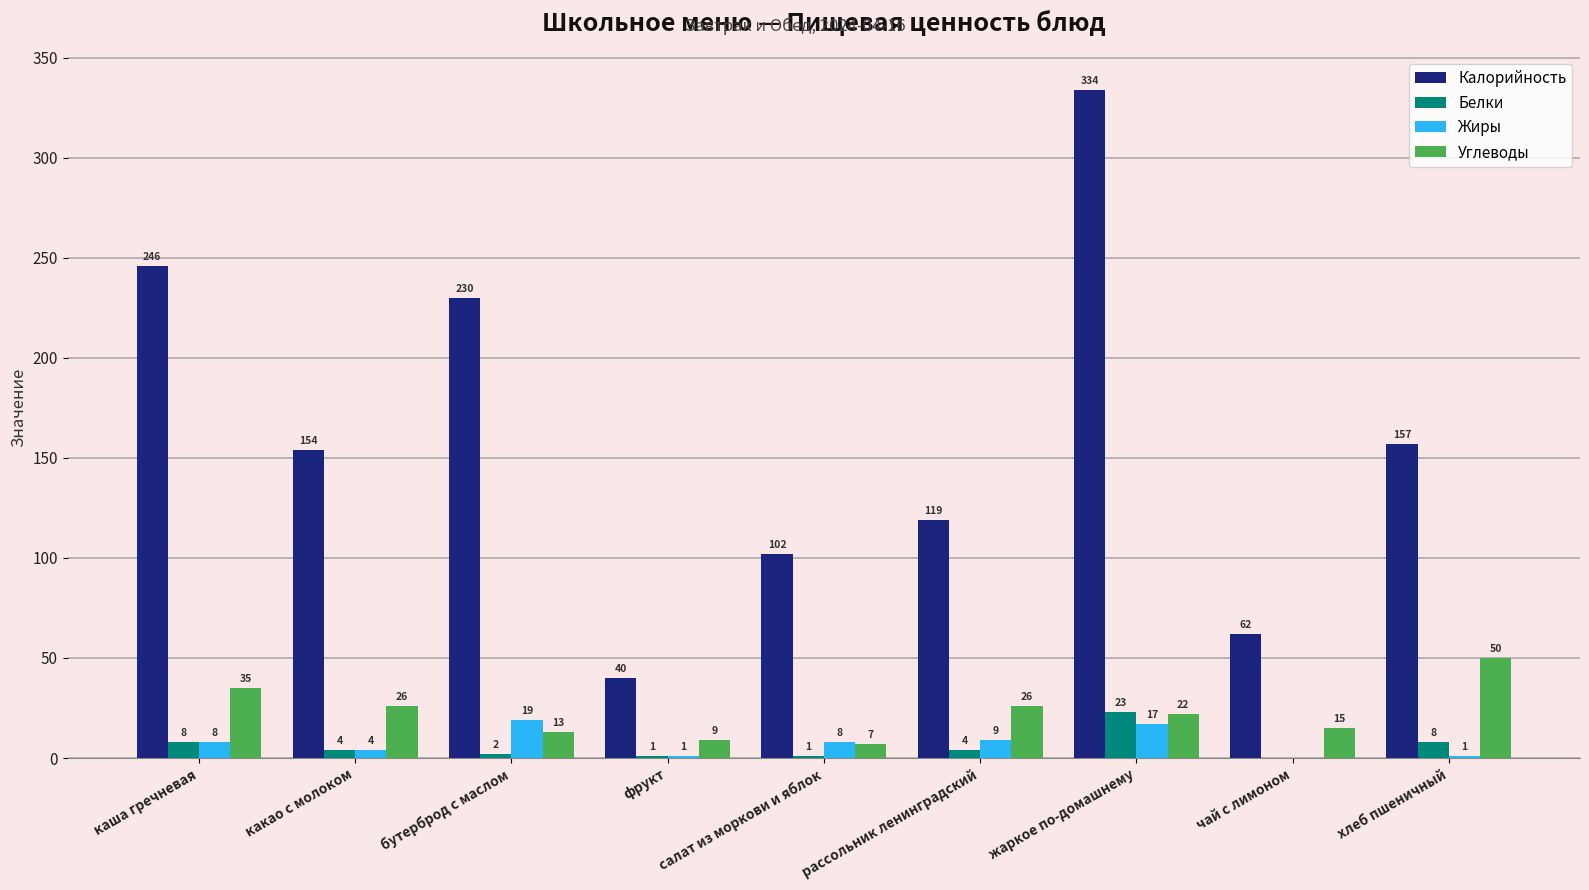

Are the bars grouped side by side (vs. stacked)?

Yes